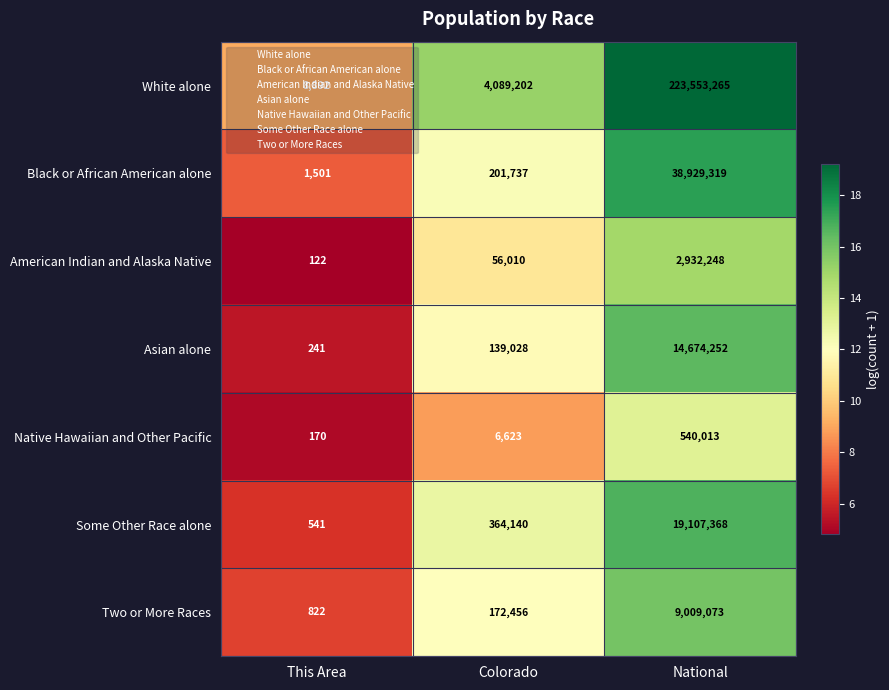

Between Colorado and National, which series saw the biggest shift?

White alone